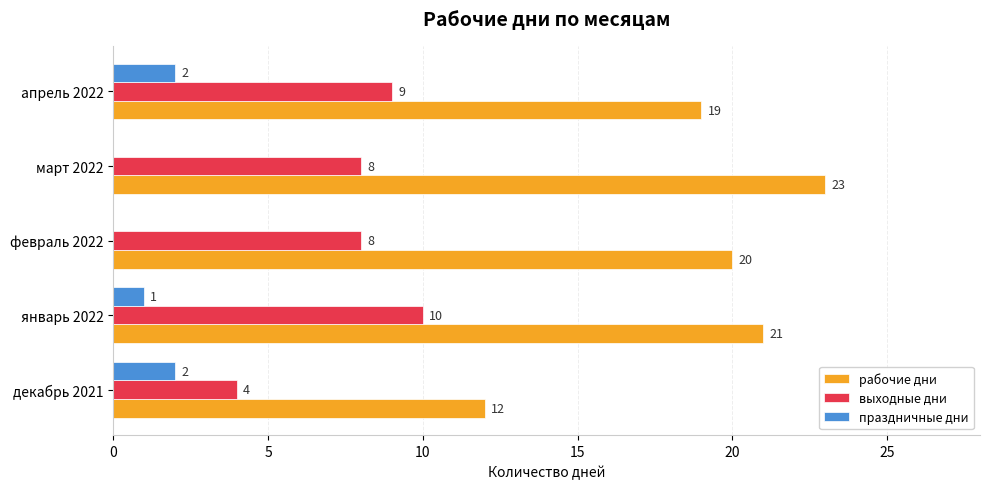

What is the total value across all series at апрель 2022?

30